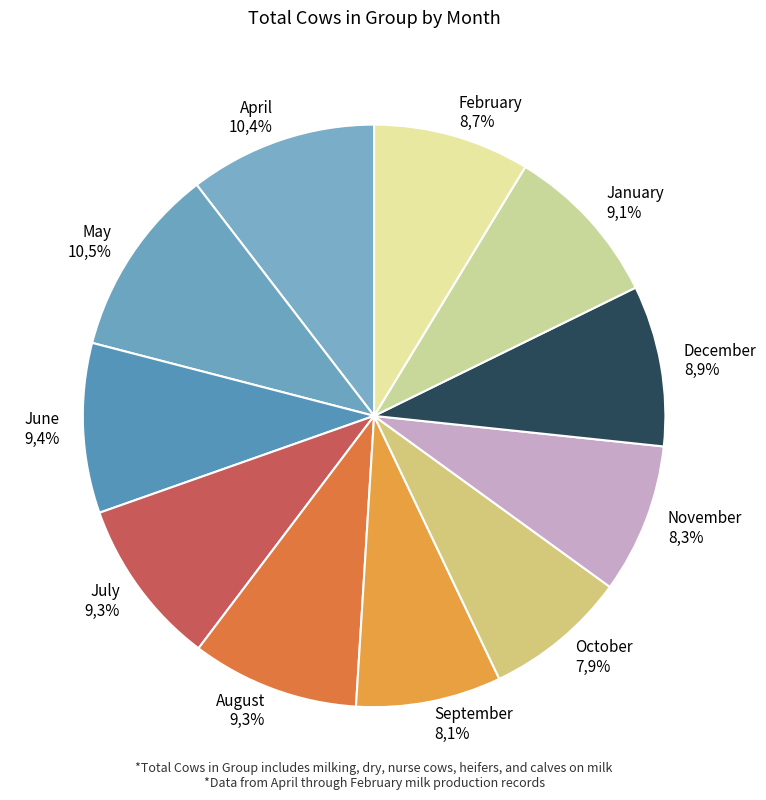

To the nearest percent, what portion does October represent?

8%